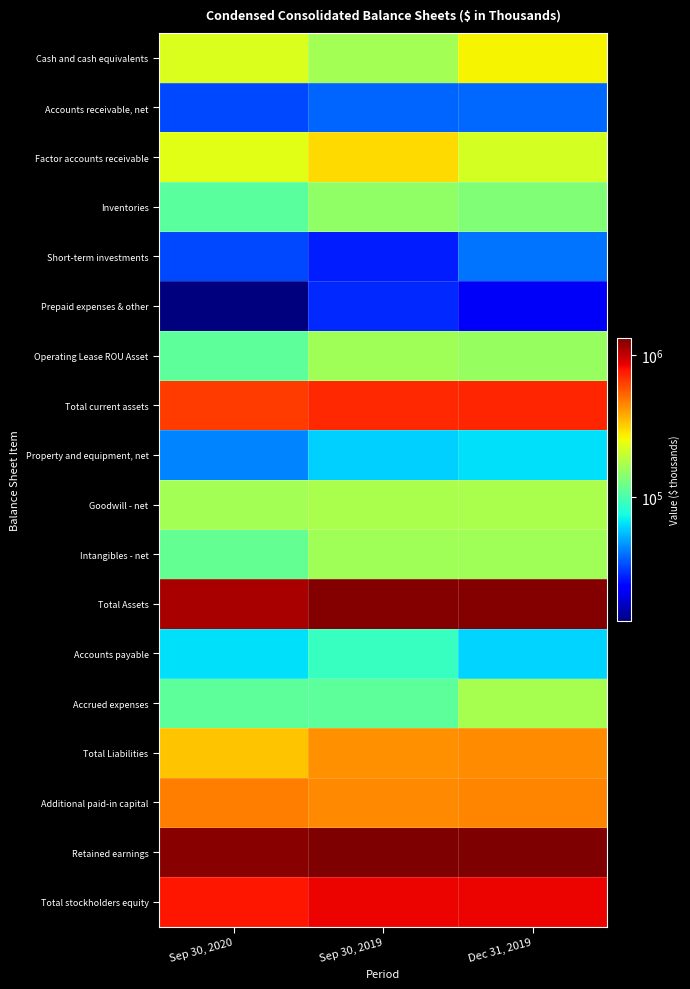

Which label corresponds to the smallest value in the chart?

Sep 30, 2020